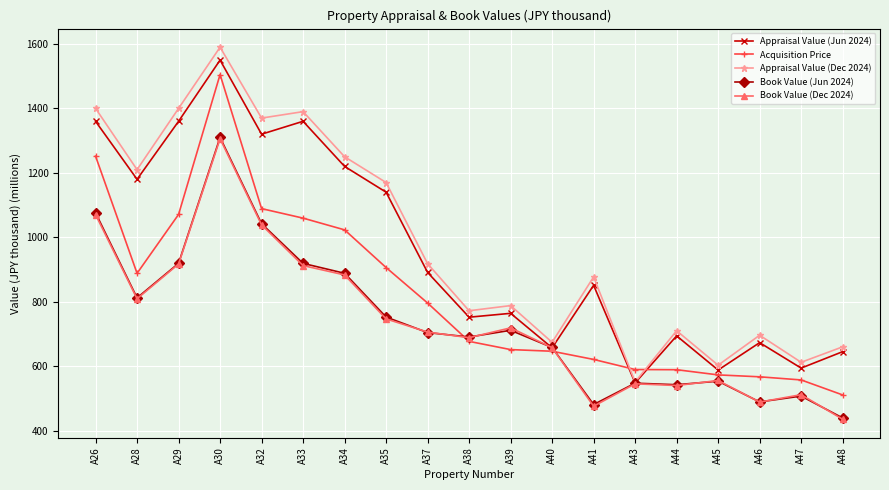

What value does the Book Value (Jun 2024) series have at A34?

888.3